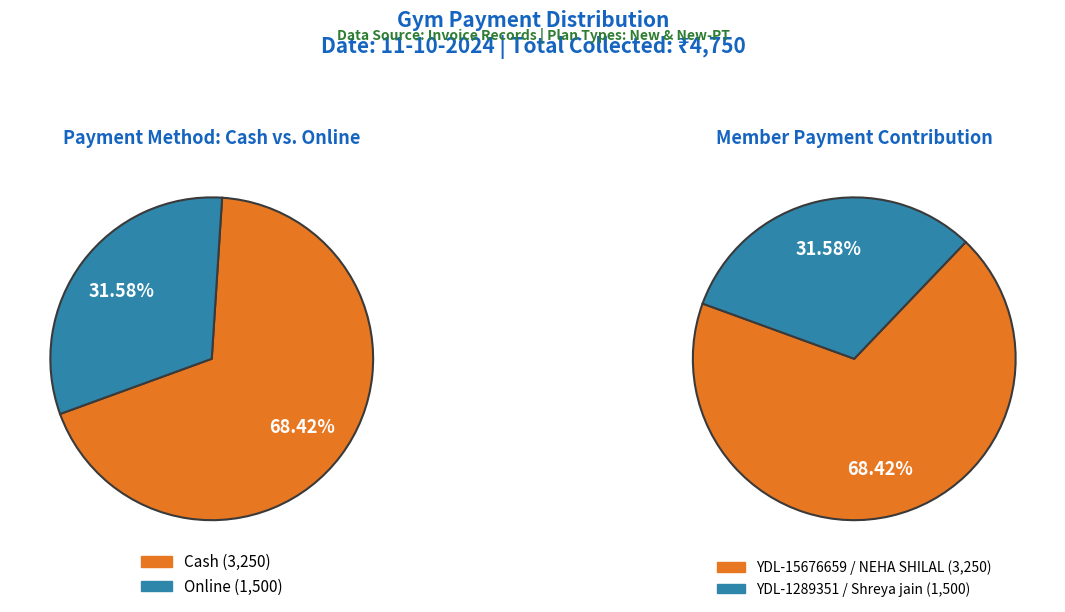

Which category has the biggest portion of the pie?

YDL-15676659 (NEHA SHILAL)